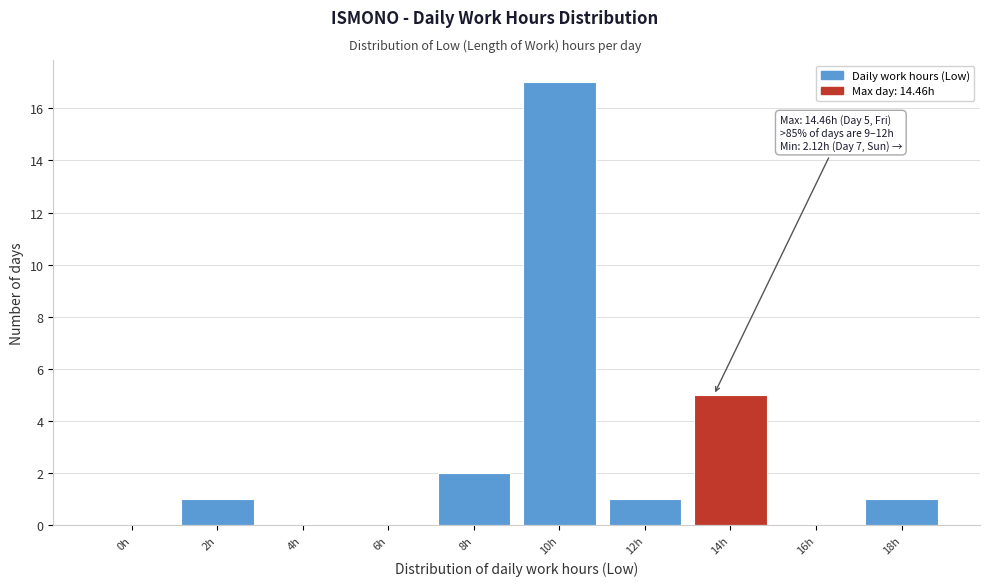

Reading left to right, what are all the values shown in this chart?

0h=0	2h=1	4h=0	6h=0	8h=2	10h=17	12h=1	14h=5	16h=0	18h=1